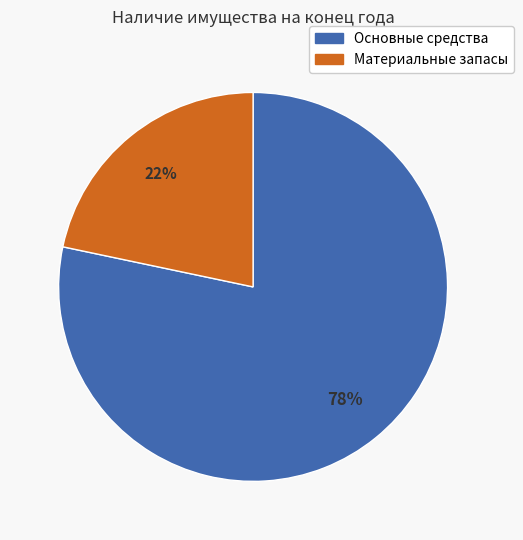

Rank the categories by value from lowest to highest.

Материальные запасы, Основные средства